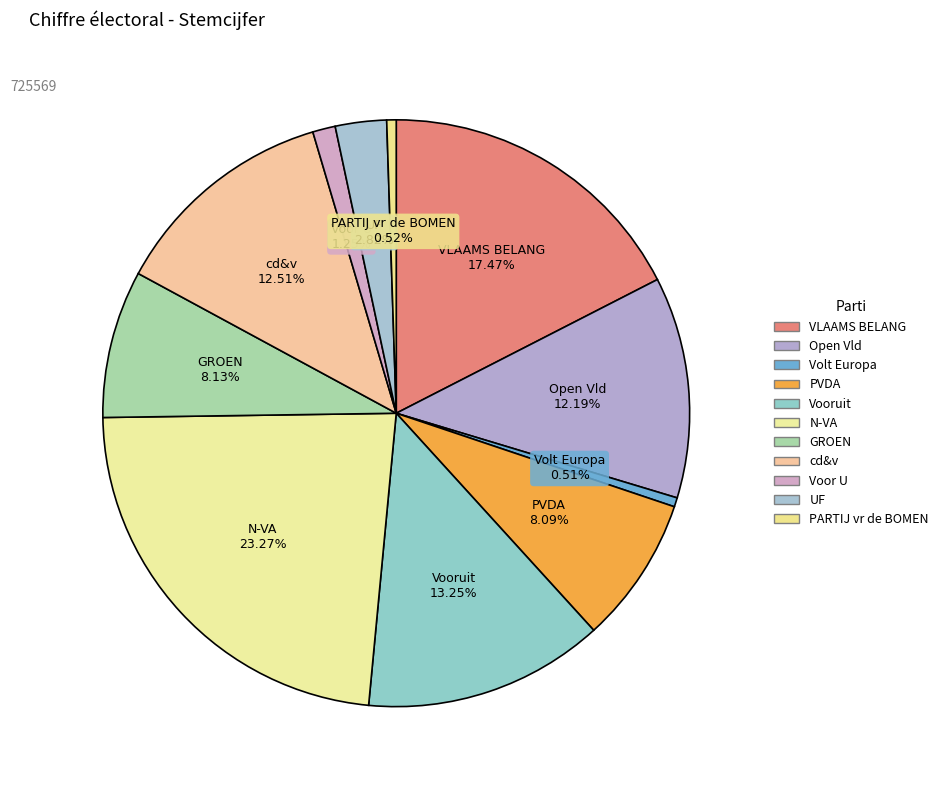

Which has a higher value, N-VA or GROEN?

N-VA